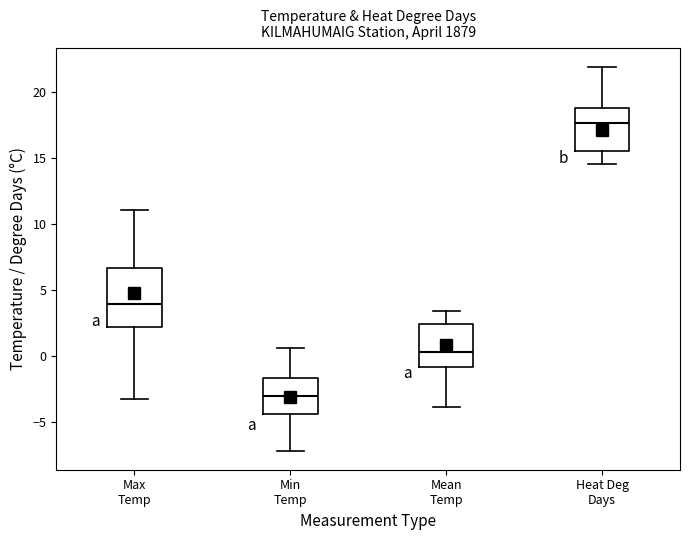

Which box is the tallest, from its lower edge to its upper edge?

Max Temp